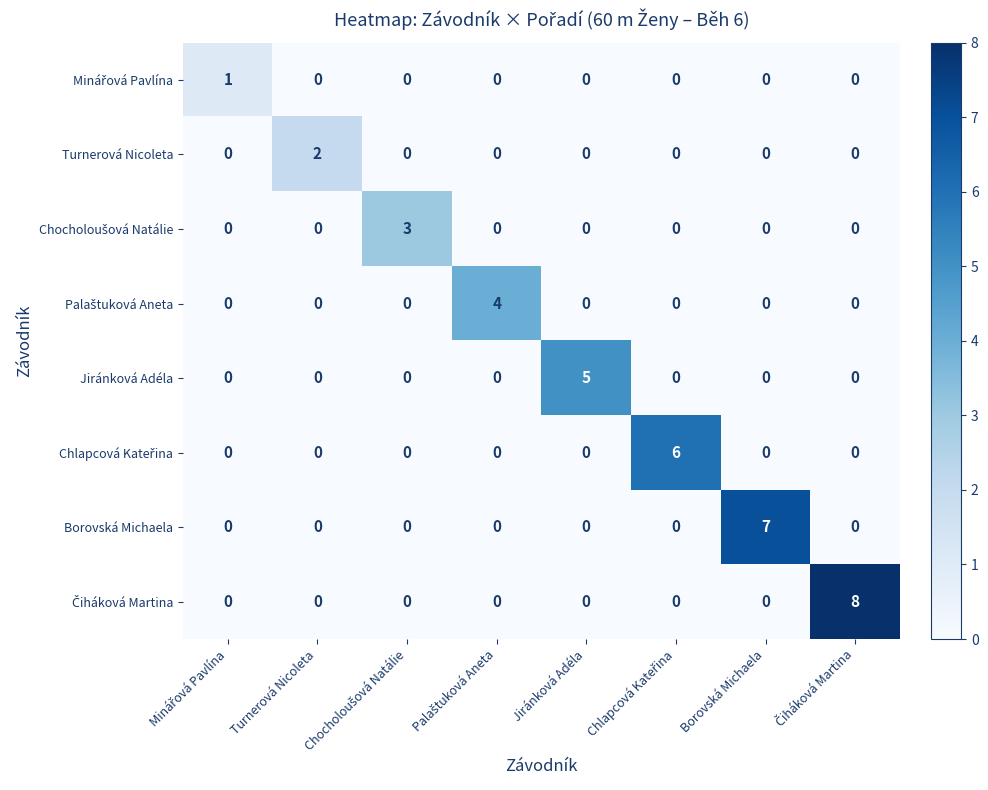

Is it true that Turnerová Nicoleta equals 0 at Jiránková Adéla?

True